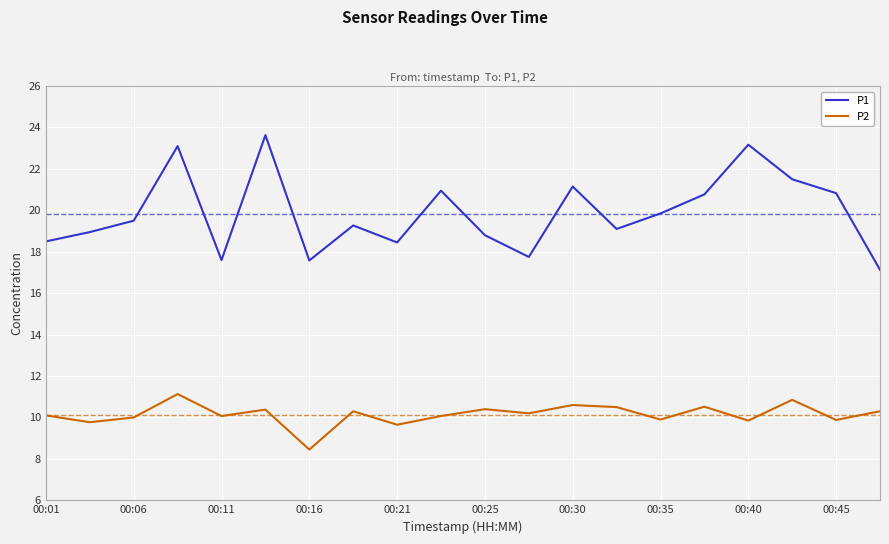

True or false: P2 and P1 cross at least once.

False